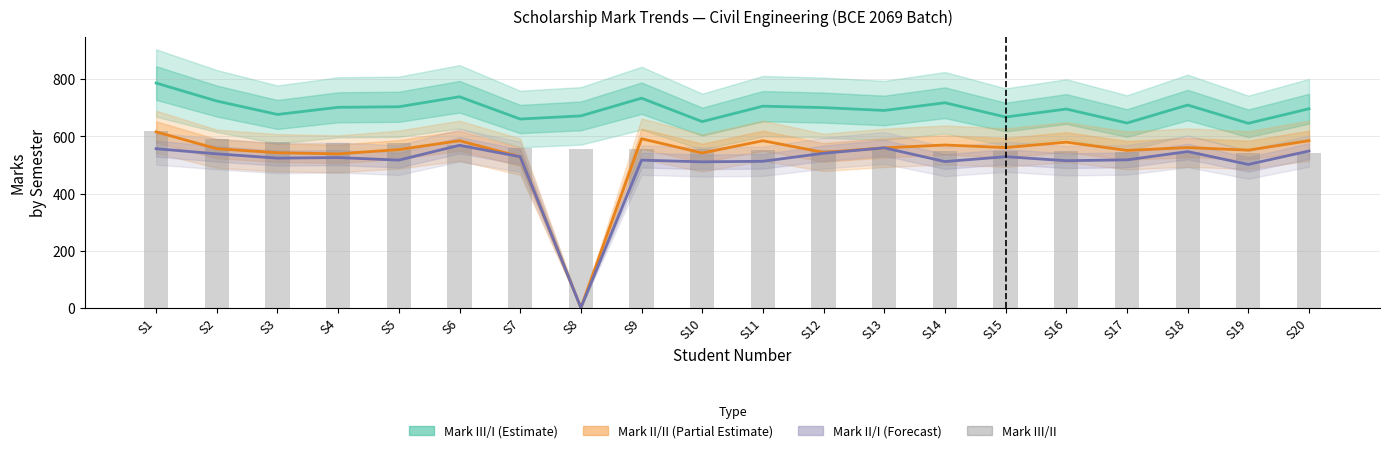

Which series has the widest spread of values?

Mark II/II (Partial Estimate)